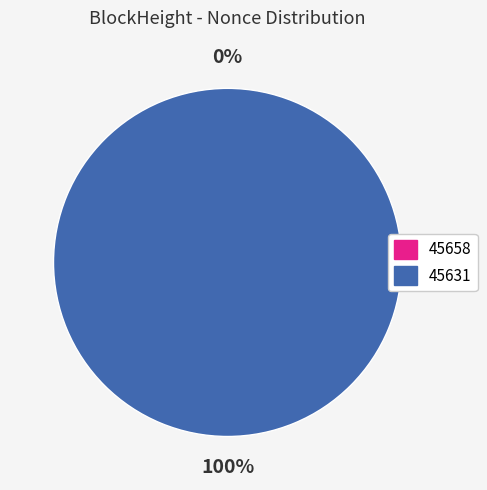

What percentage is the 45631 slice, to the nearest percent?

100%